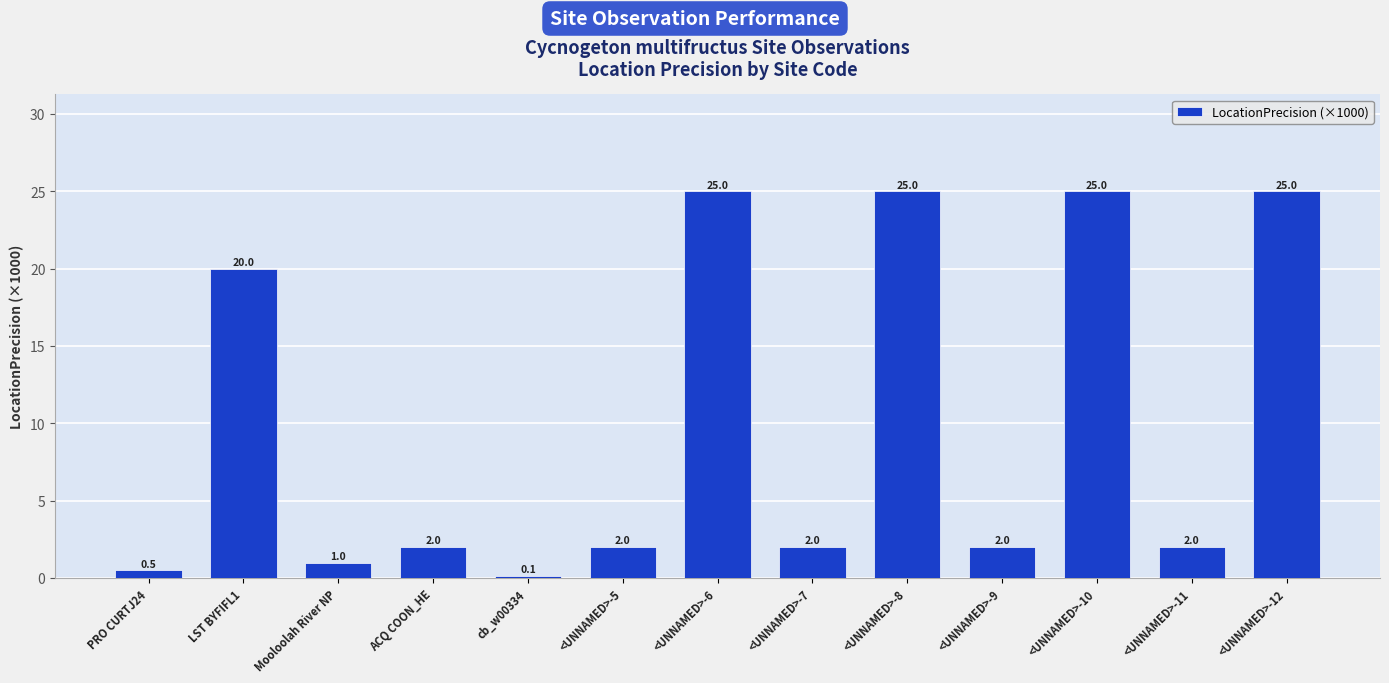

What is the difference between the values at <UNNAMED>-5 and PRO CURTJ24?

1.5